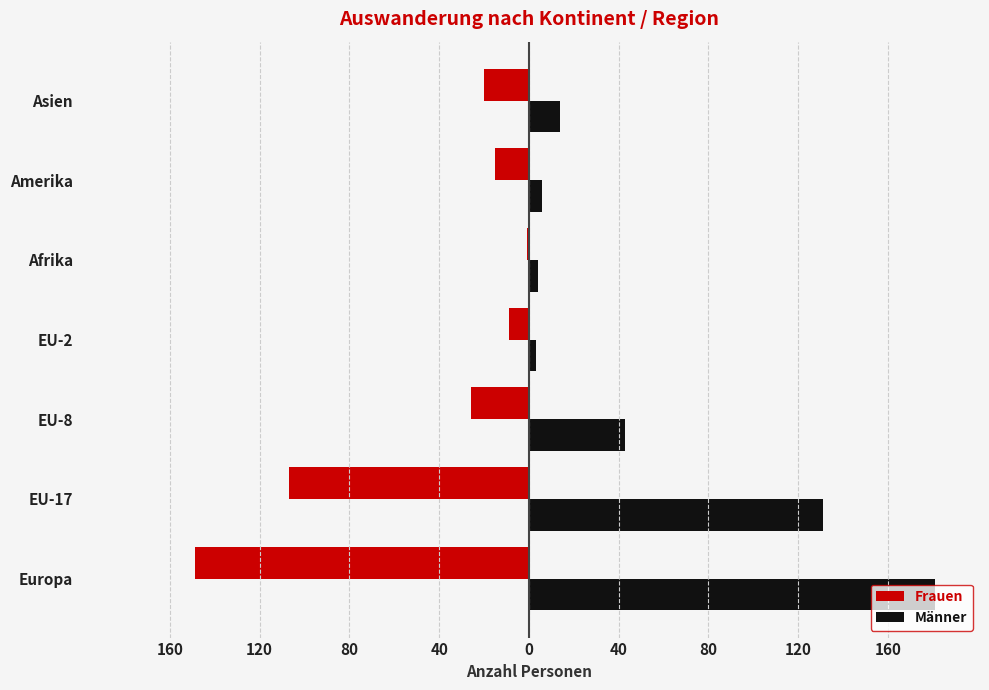

What is the difference between the maximum and minimum values in the Frauen series?

148